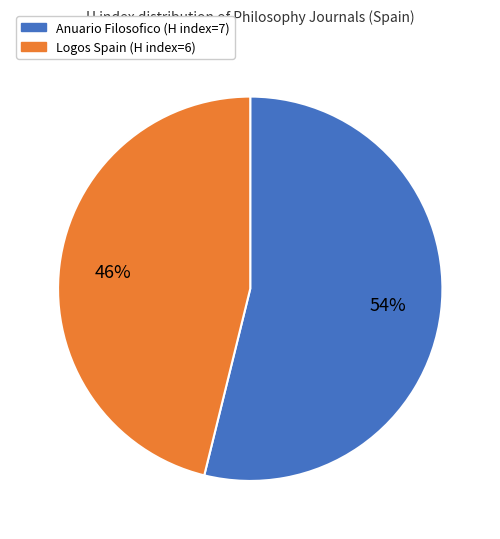

To the nearest percent, what is the average slice percentage?

50%